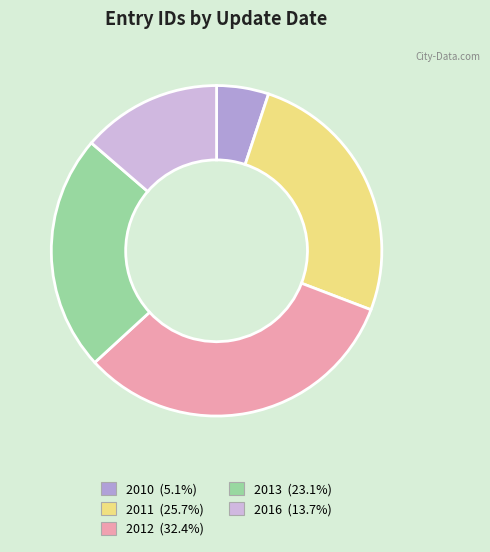

Does any single category account for the majority?

No